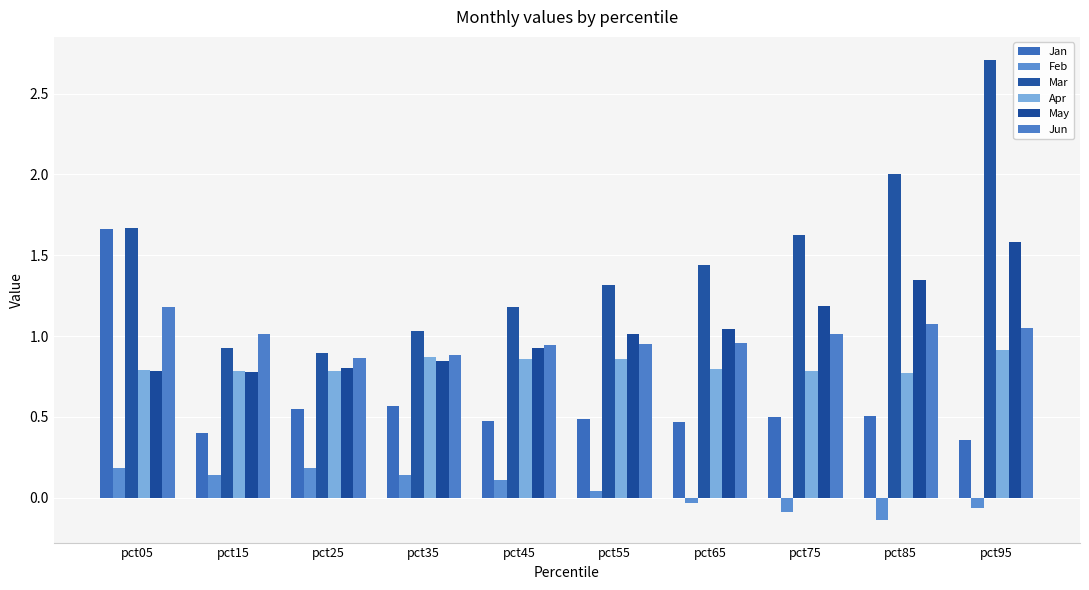

Reading right to left, what are all the values shown in this chart?

Jan: 0.4	0.5	0.5	0.5	0.5	0.5	0.6	0.6	0.4	1.7
Feb: -0.1	-0.1	-0.1	-0.0	0.0	0.1	0.1	0.2	0.1	0.2
Mar: 2.7	2.0	1.6	1.4	1.3	1.2	1.0	0.9	0.9	1.7
Apr: 0.9	0.8	0.8	0.8	0.9	0.9	0.9	0.8	0.8	0.8
May: 1.6	1.3	1.2	1.0	1.0	0.9	0.8	0.8	0.8	0.8
Jun: 1.0	1.1	1.0	1.0	0.9	0.9	0.9	0.9	1.0	1.2